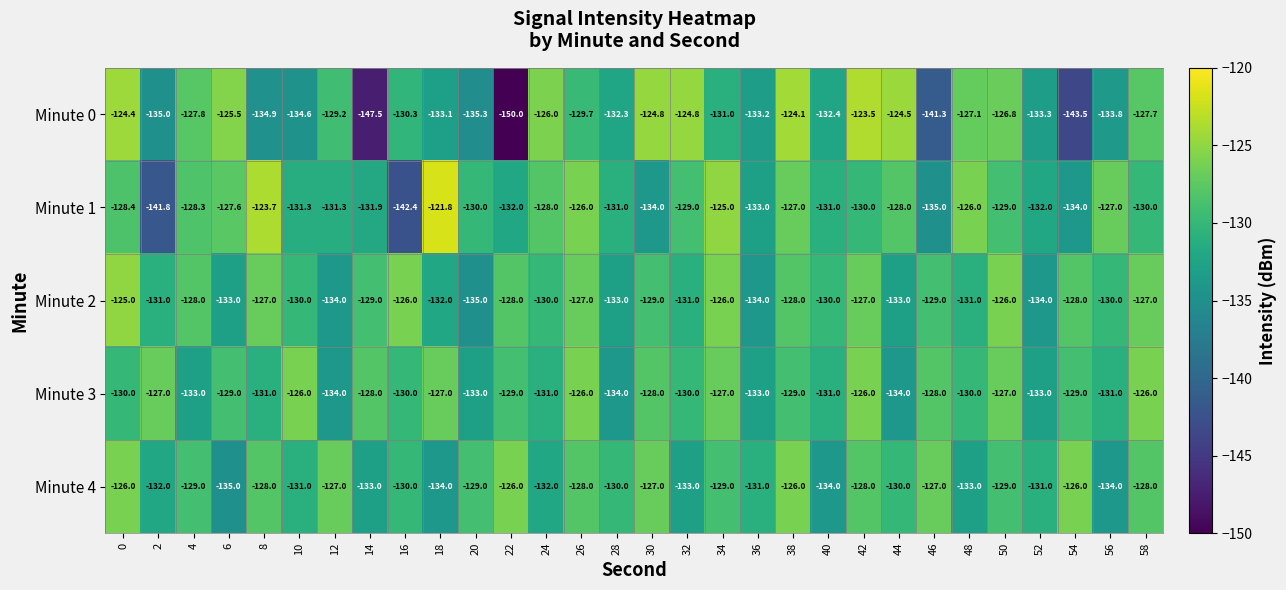

The Minute 4 series shows -50.9 at 14. True or false?

False